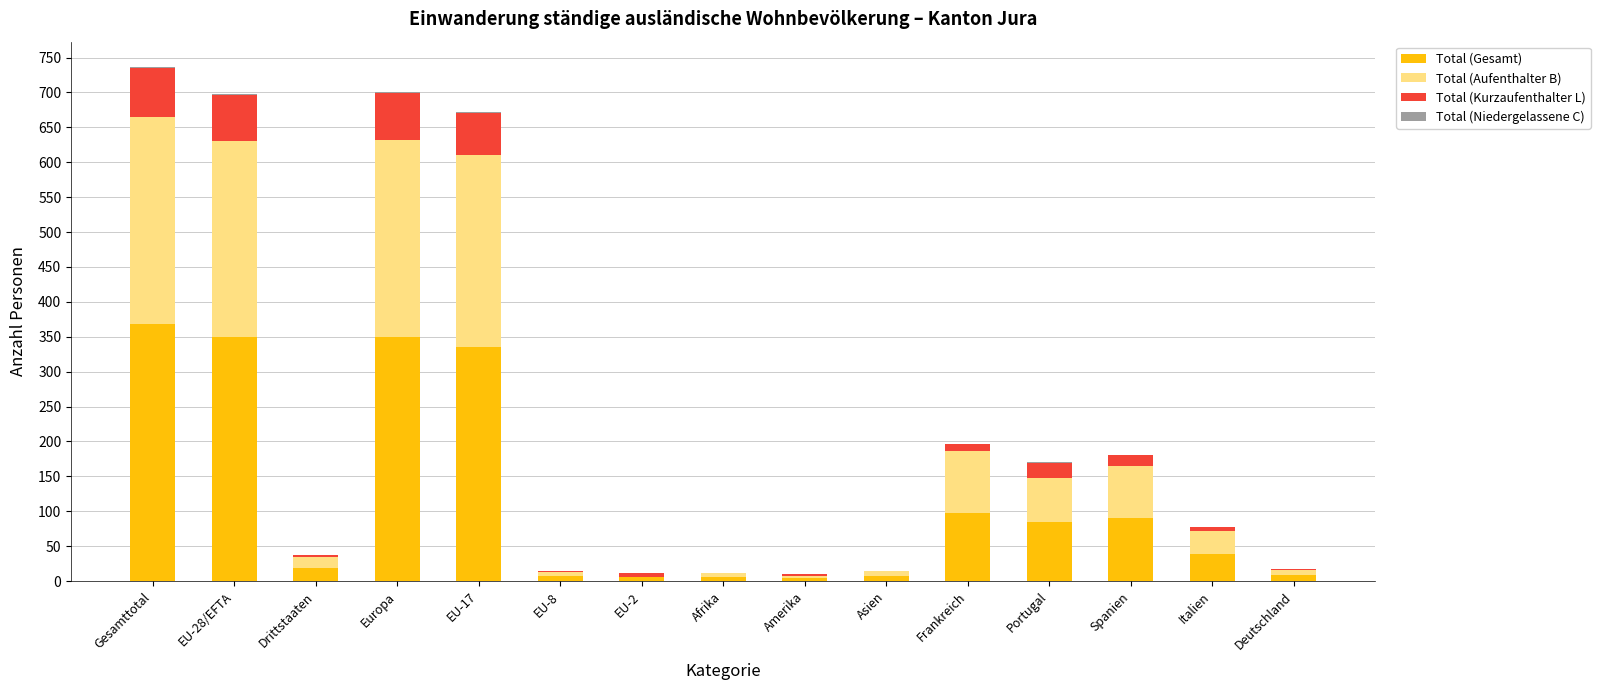

Which category has the highest value in the Total (Gesamt) series?

Gesamttotal